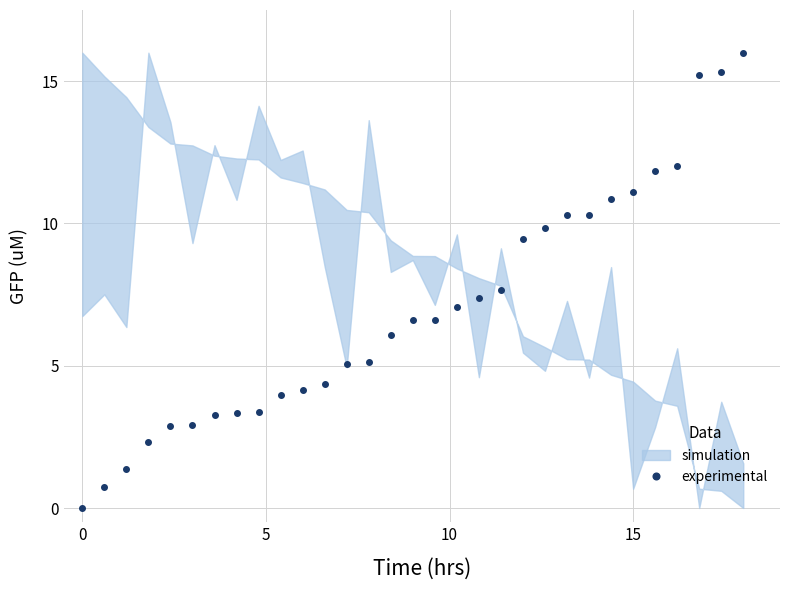

How many positive values are there?

30